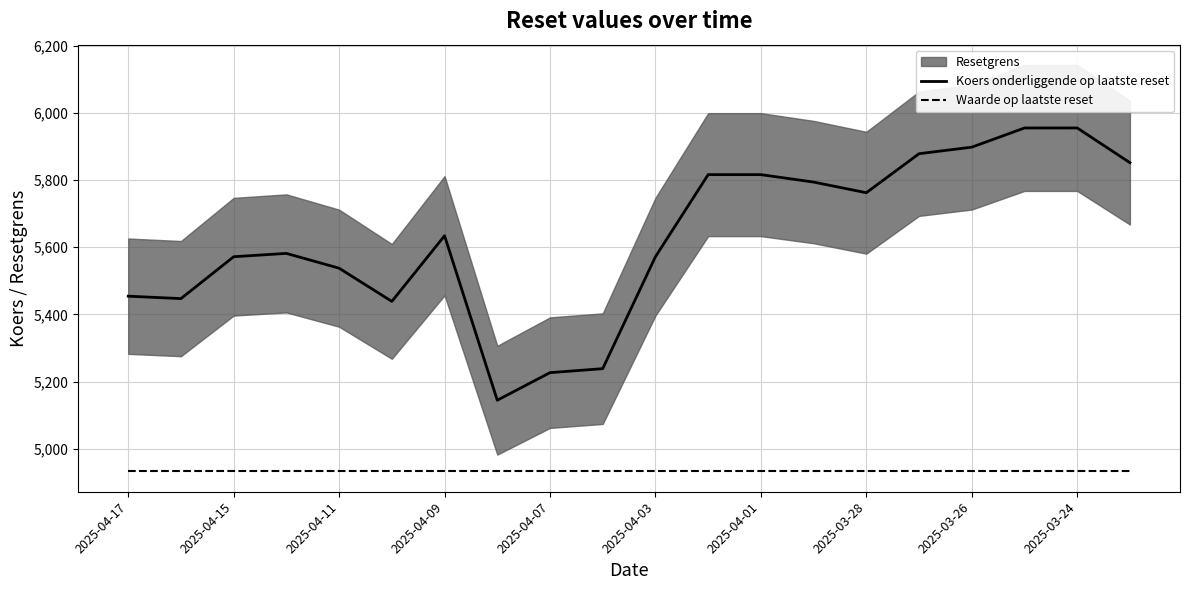

Where is Waarde op laatste reset nearest to the value 4932?

2025-04-17